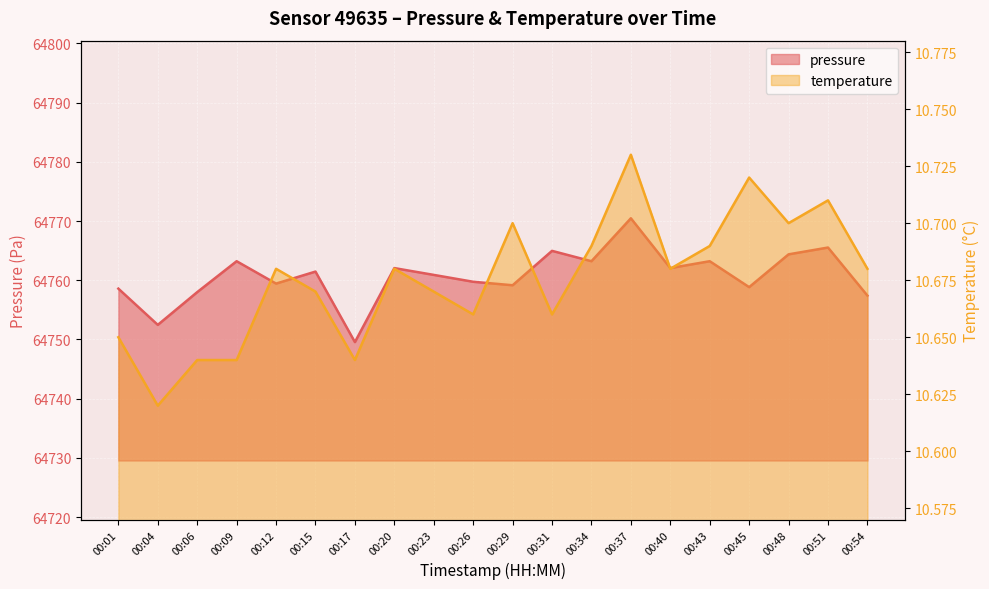

How many lines are shown in the chart?

2